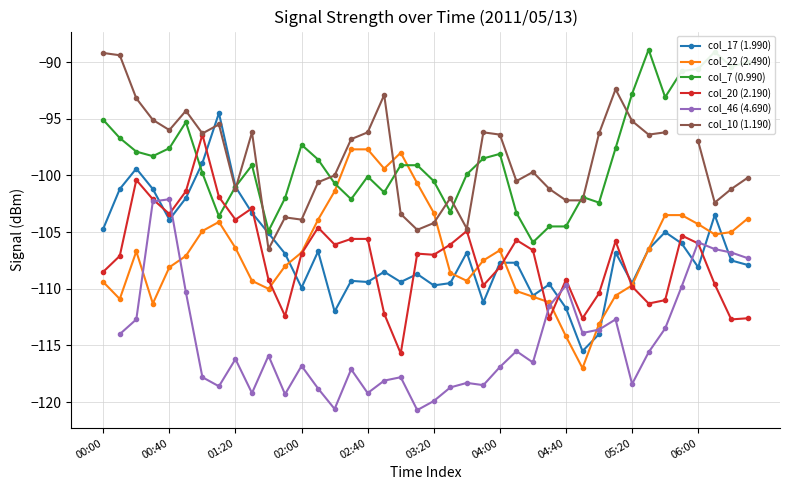

What is the difference between the col_10 (1.190) values at 13 and 38?

0.6